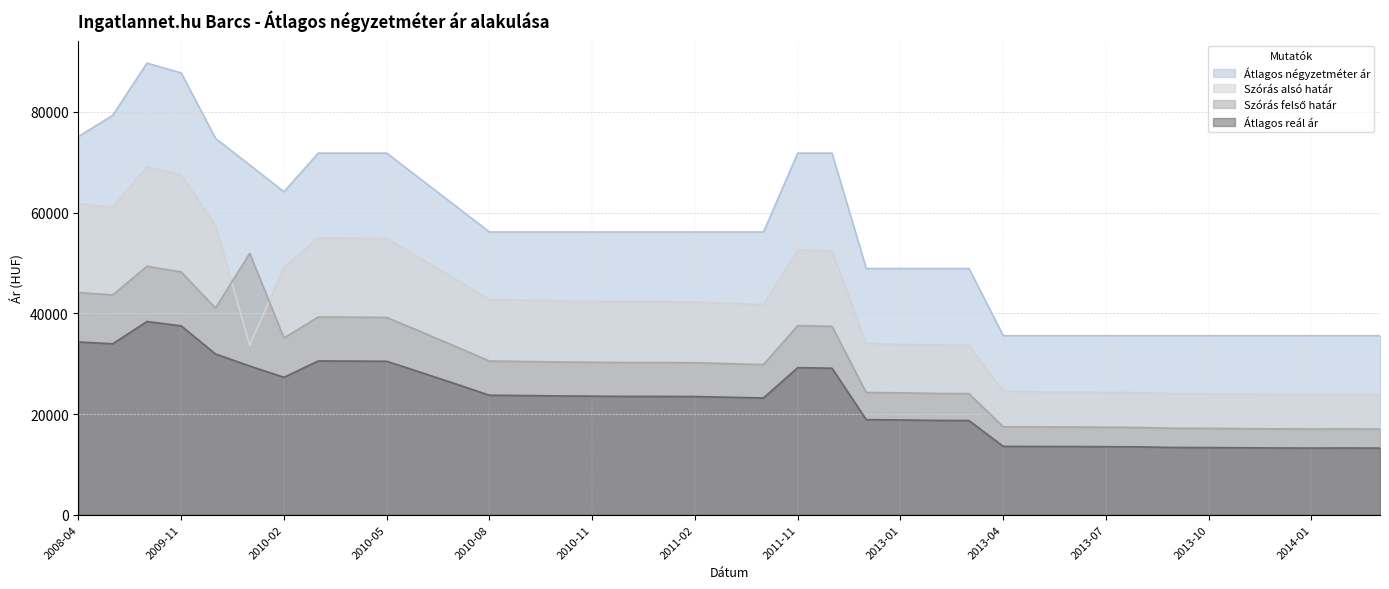

What is the difference between the second highest and minimum values in the Átlagos négyzetméter ár series?

52163.3